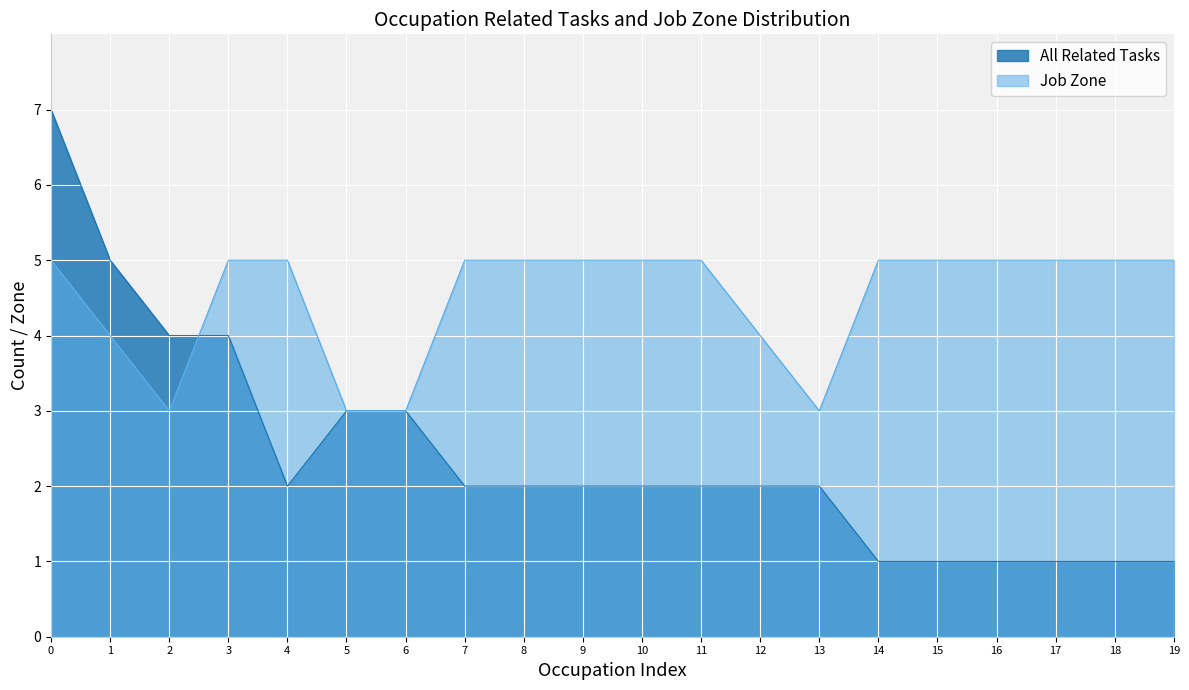

Is the value of Job Zone at 16 greater than the value of All Related Tasks at 7?

Yes